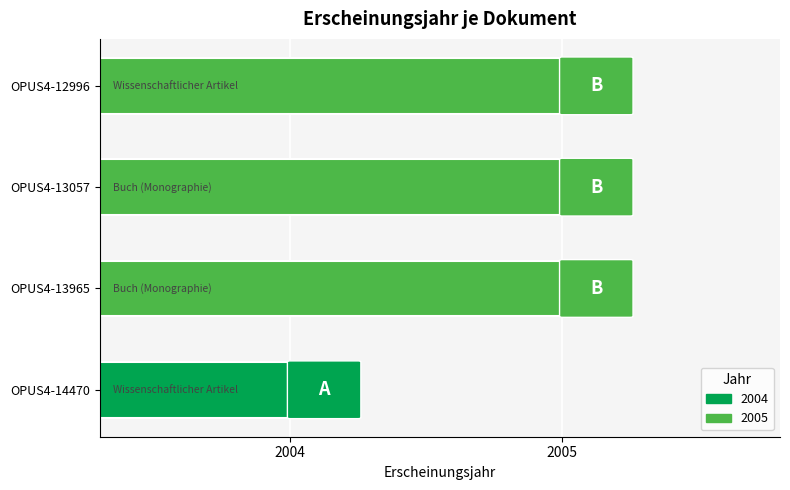

Where is the data nearest to the value 2004?

OPUS4-14470